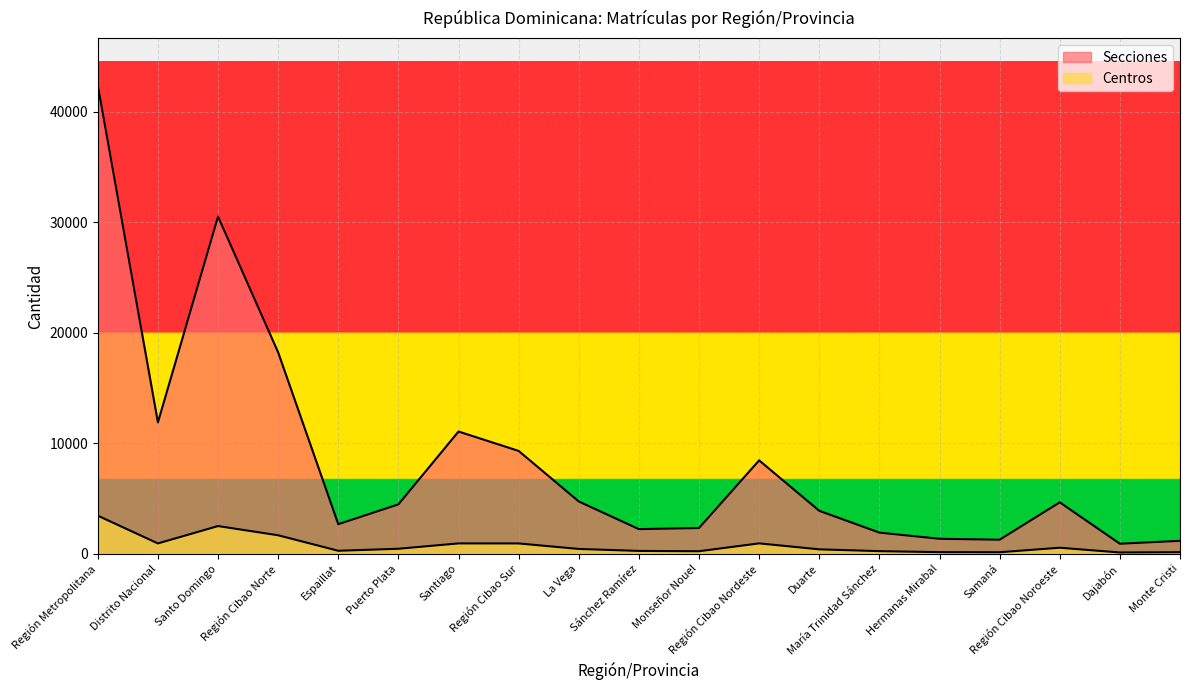

Which series changed the most between Monseñor Nouel and Región Cibao Noroeste?

Secciones